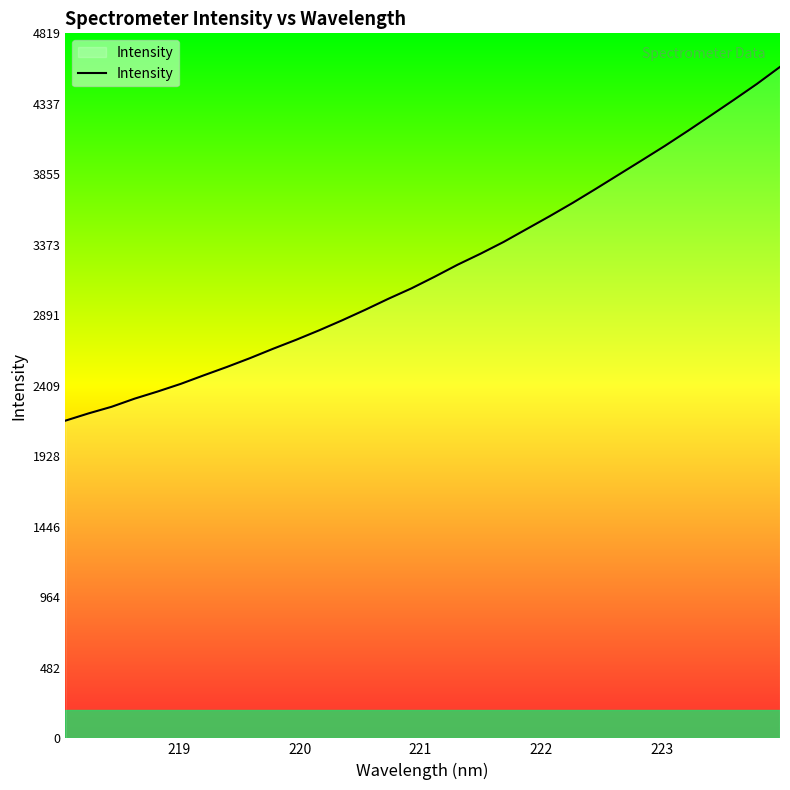

What is the smallest value displayed?

2171.5